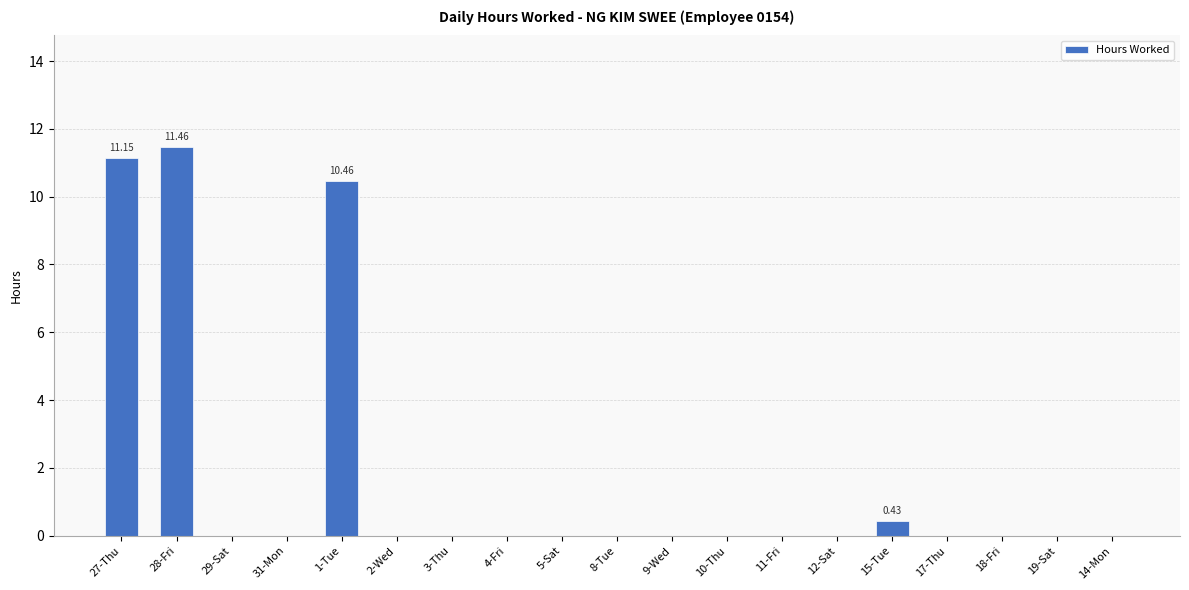

Reading left to right, extract all data points from this chart.

27-Thu=11.2	28-Fri=11.5	29-Sat=0.0	31-Mon=0.0	1-Tue=10.5	2-Wed=0.0	3-Thu=0.0	4-Fri=0.0	5-Sat=0.0	8-Tue=0.0	9-Wed=0.0	10-Thu=0.0	11-Fri=0.0	12-Sat=0.0	15-Tue=0.4	17-Thu=0.0	18-Fri=0.0	19-Sat=0.0	14-Mon=0.0